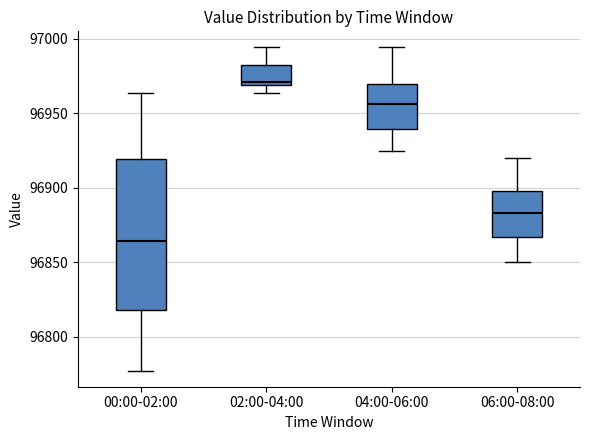

Reading left to right, read every box against the y-axis: the position of its median line, the range the box covers, and the ends of its whiskers. The values are not printed on the chart, so give them approximately, as read against the axis.

00:00-02:00: median 96865, box 96820 to 96920, whiskers 96775 to 96965
02:00-04:00: median 96970 (just above the box's lower edge), box 96970 to 96985, whiskers 96965 to 96995
04:00-06:00: median 96955, box 96940 to 96970, whiskers 96925 to 96995
06:00-08:00: median 96885, box 96865 to 96900, whiskers 96850 to 96920